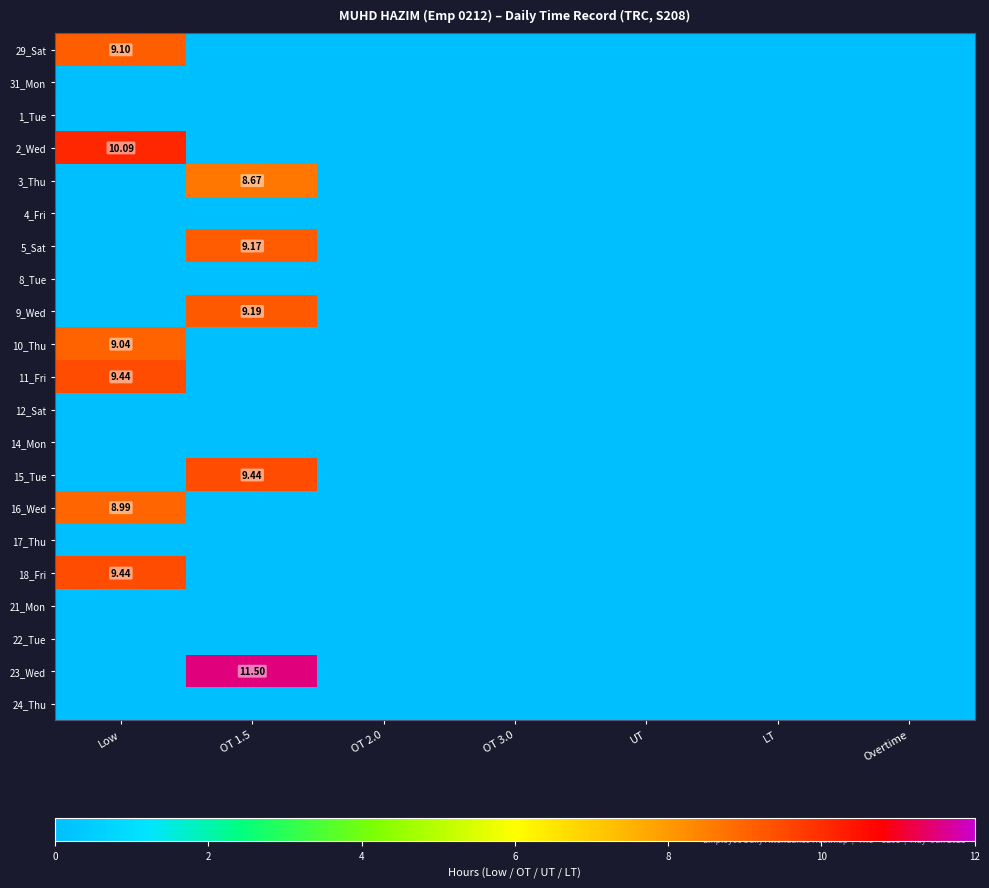

Is the value of 8_Tue at Overtime greater than the value of 16_Wed at Overtime?

No